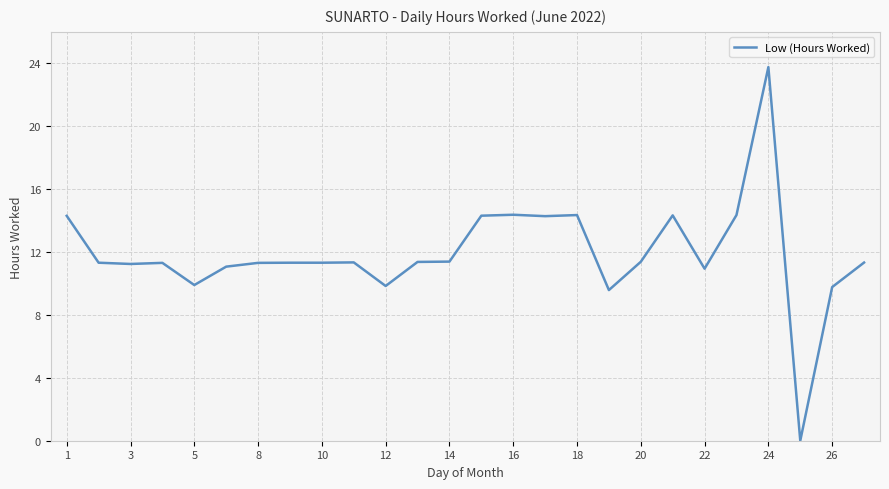

What is the difference between the maximum and minimum values?

23.8